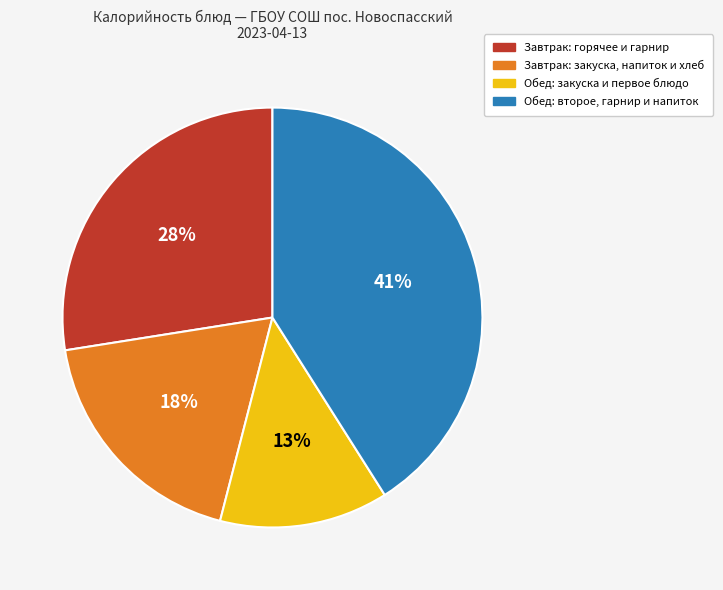

To the nearest percent, what is the difference between the largest and smallest slice percentages?

28%